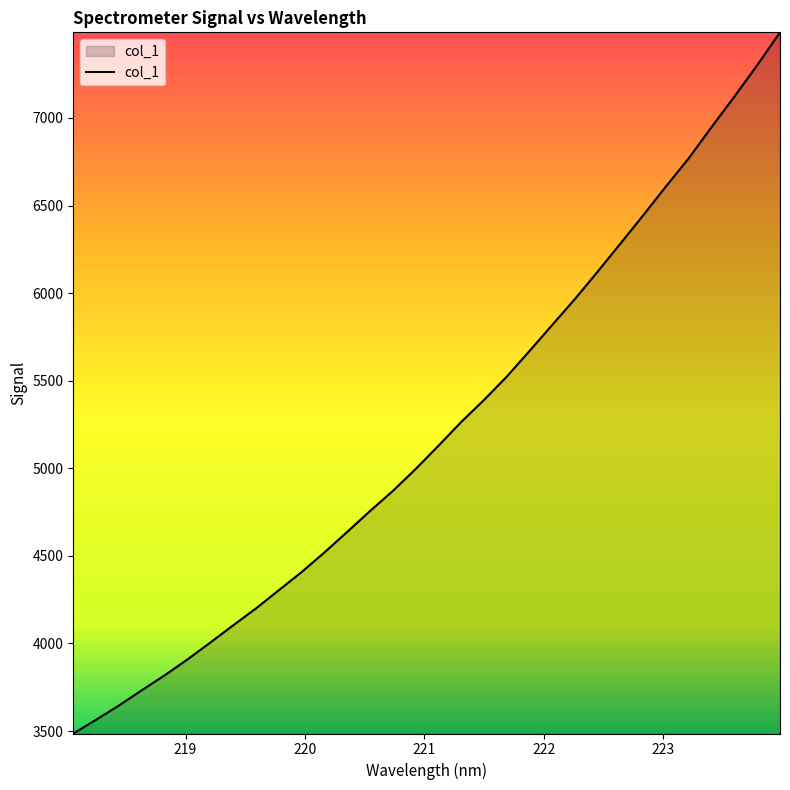

What is the difference between the maximum and minimum values?

4002.3